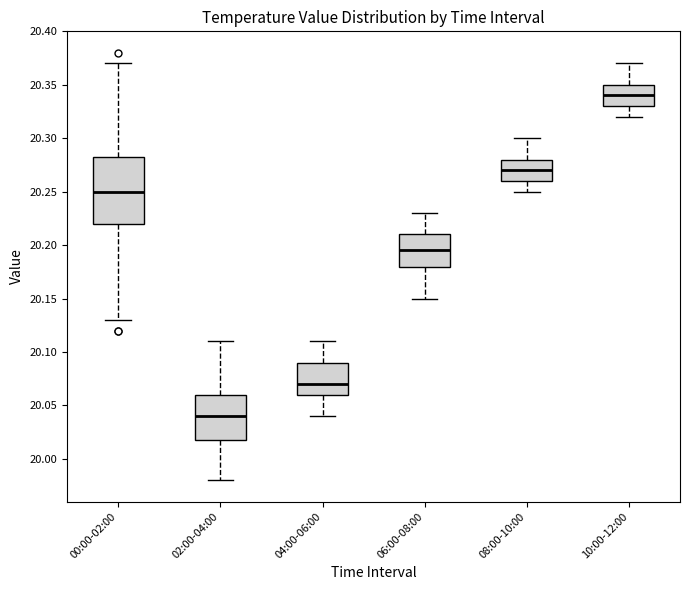

Where is the lower edge of the box for 02:00-04:00 on the y-axis? The values are not printed on the chart, so give them approximately, as read against the axis.

20.020